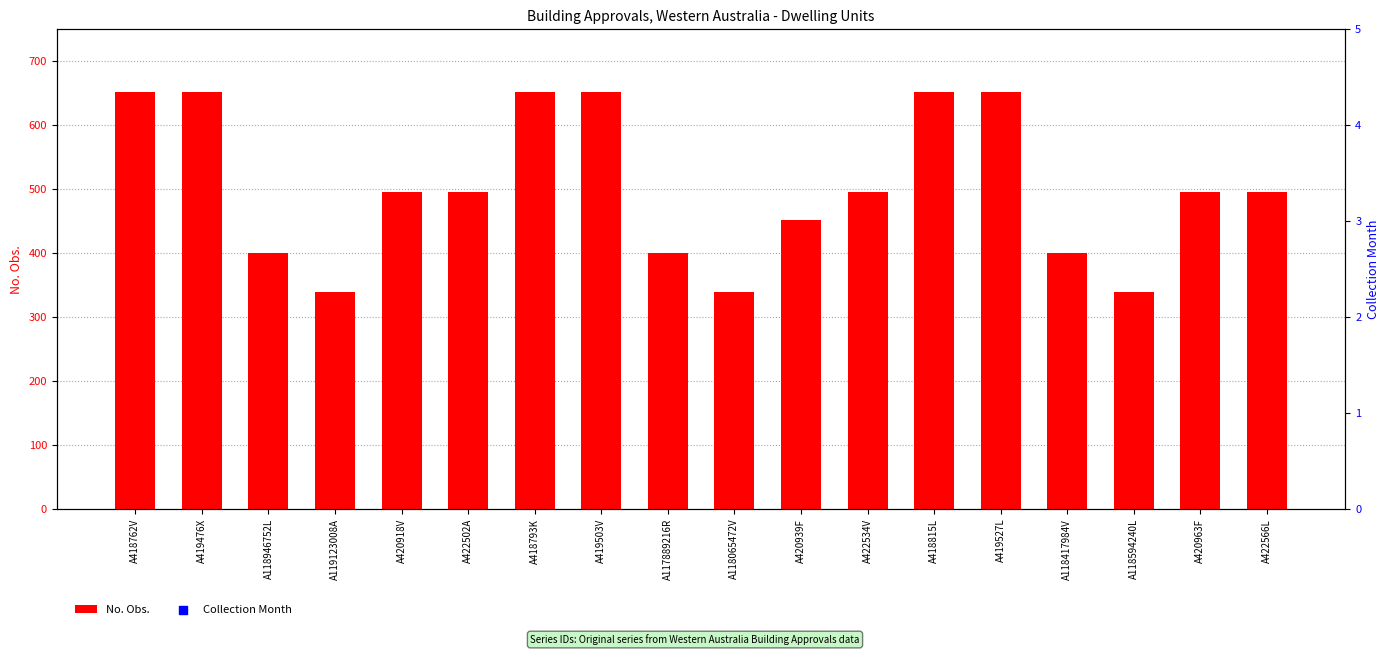

Which series has the widest spread of Y values?

No. Obs.